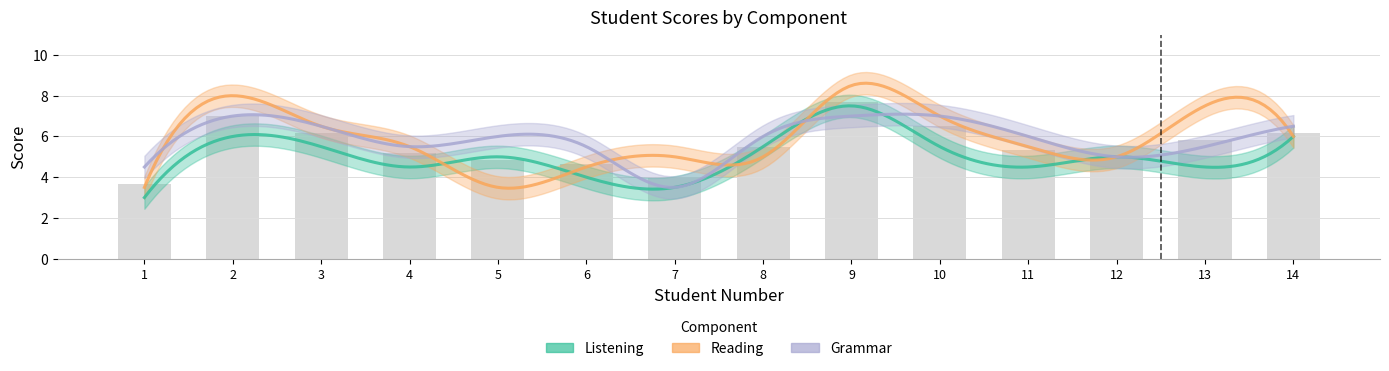

What is the difference between the Listening values at 12 and 9?

2.5